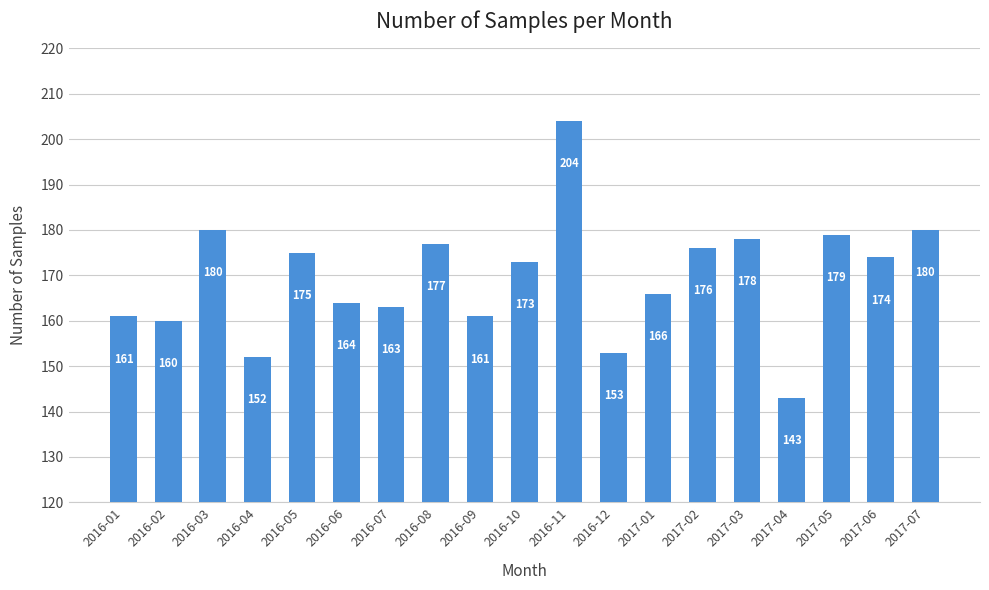

Read the value at 2016-03.

180